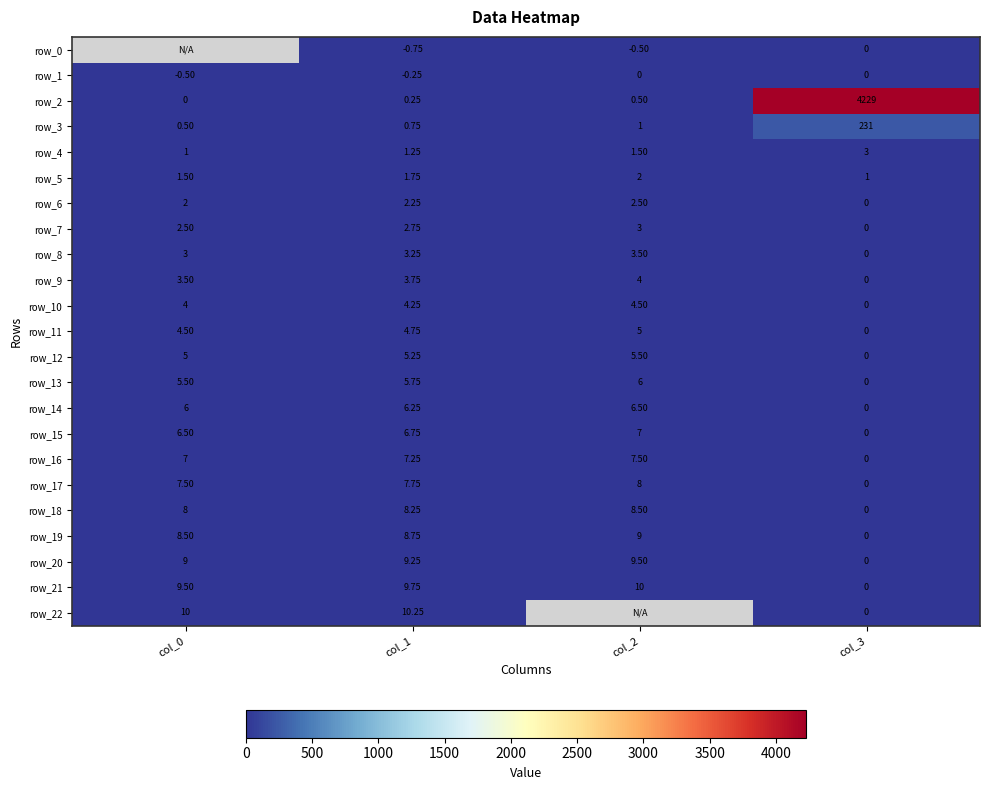

Which label corresponds to the largest value in the chart?

col_3